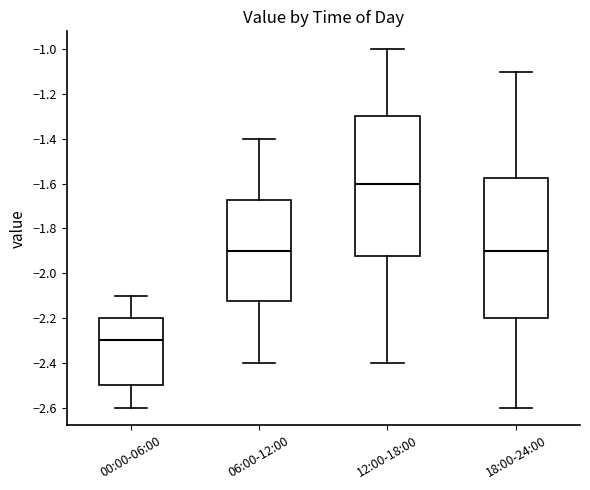

Where does the lower whisker of the box for 00:00-06:00 end on the y-axis? The values are not printed on the chart, so give them approximately, as read against the axis.

-2.60